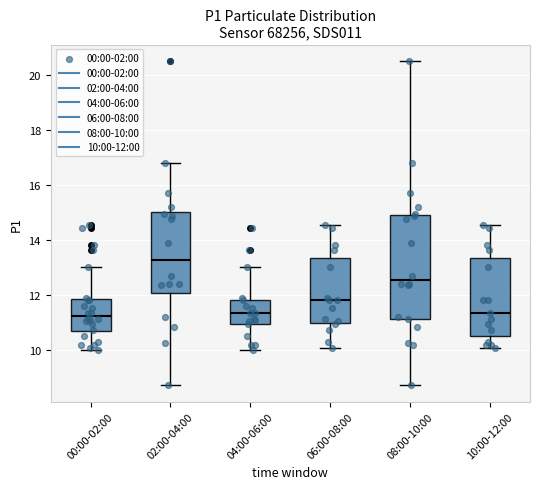

Comparing the boxes themselves (not the whiskers), which one is the tallest?

08:00-10:00